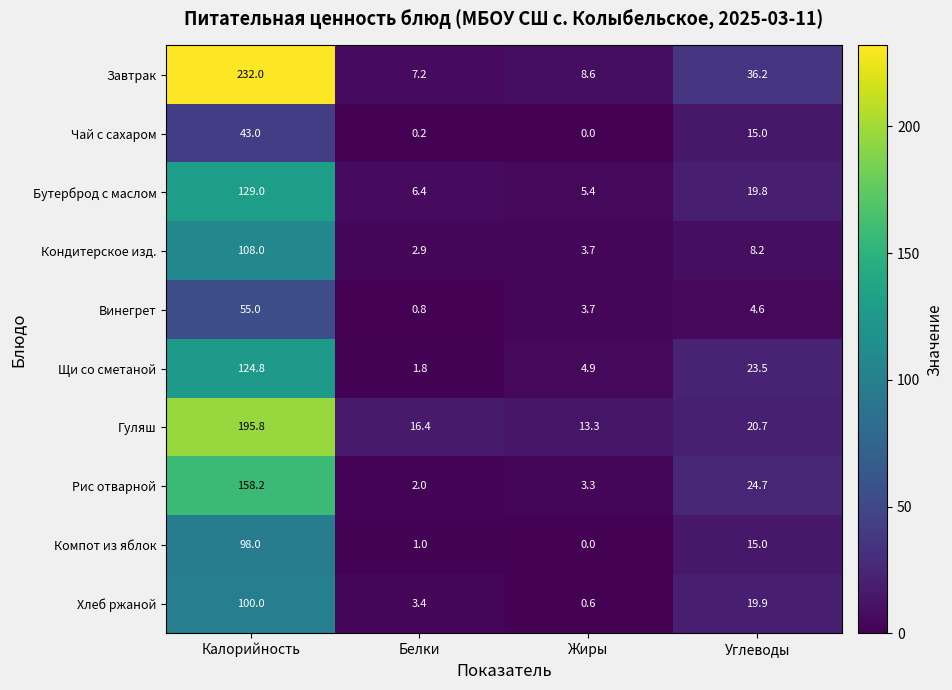

Is it true that Кондитерское изд. equals 6.3 at Жиры?

False